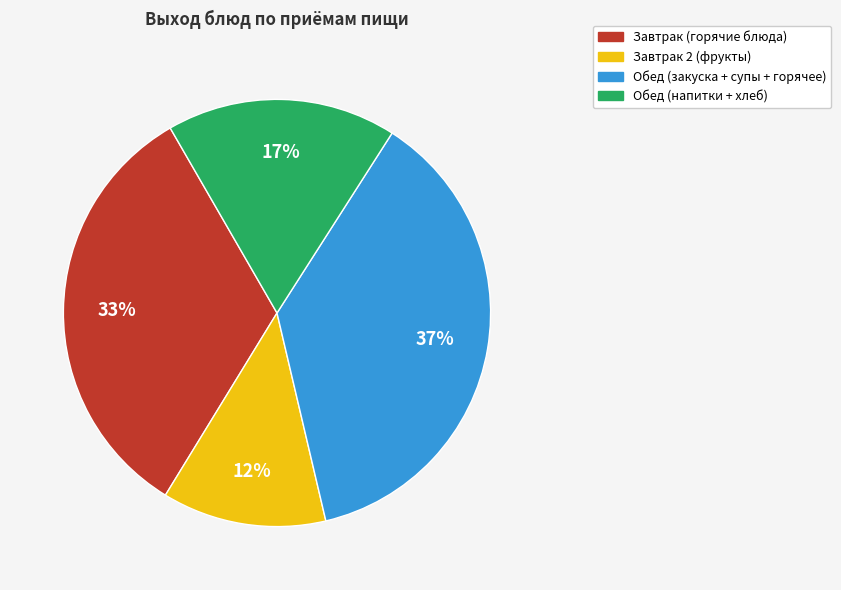

Count the number of slices in the pie.

4